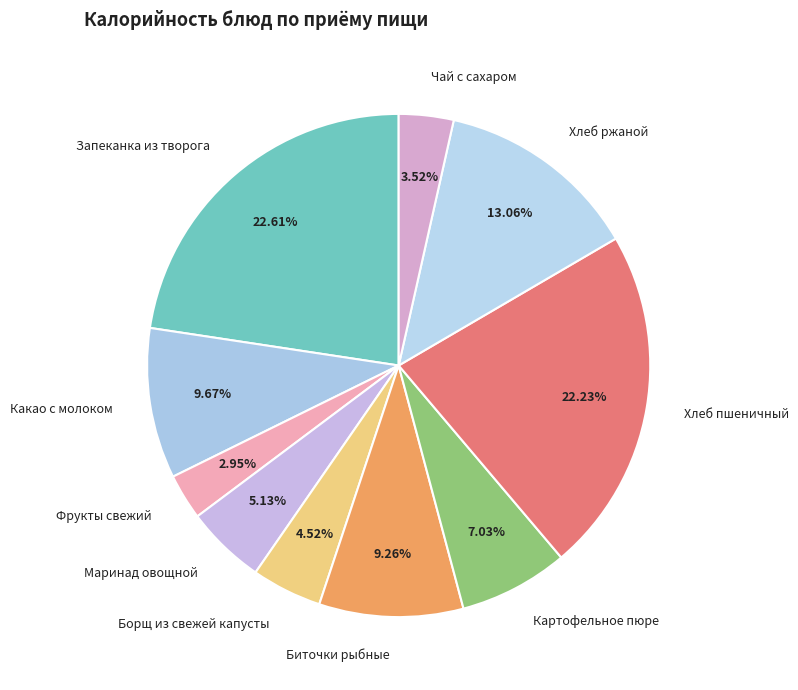

To the nearest percent, what percentage of the pie is Хлеб ржаной?

13%